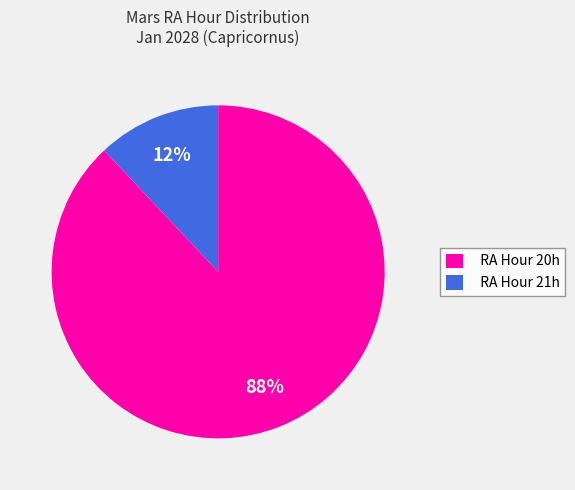

True or false: RA Hour 21h accounts for 12% of the total.

True